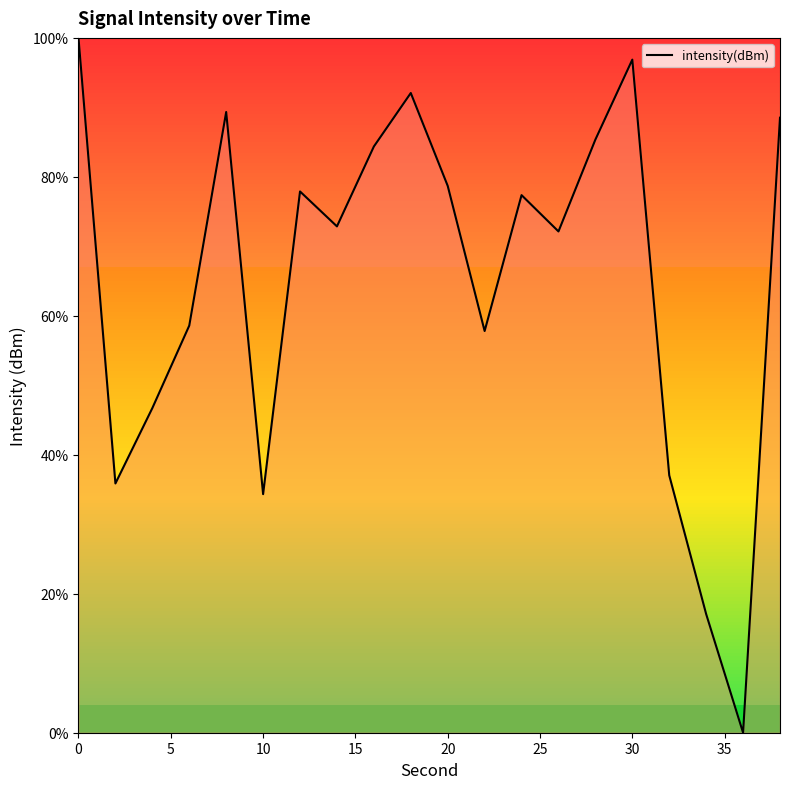

What is the maximum value shown in the chart?

100.0